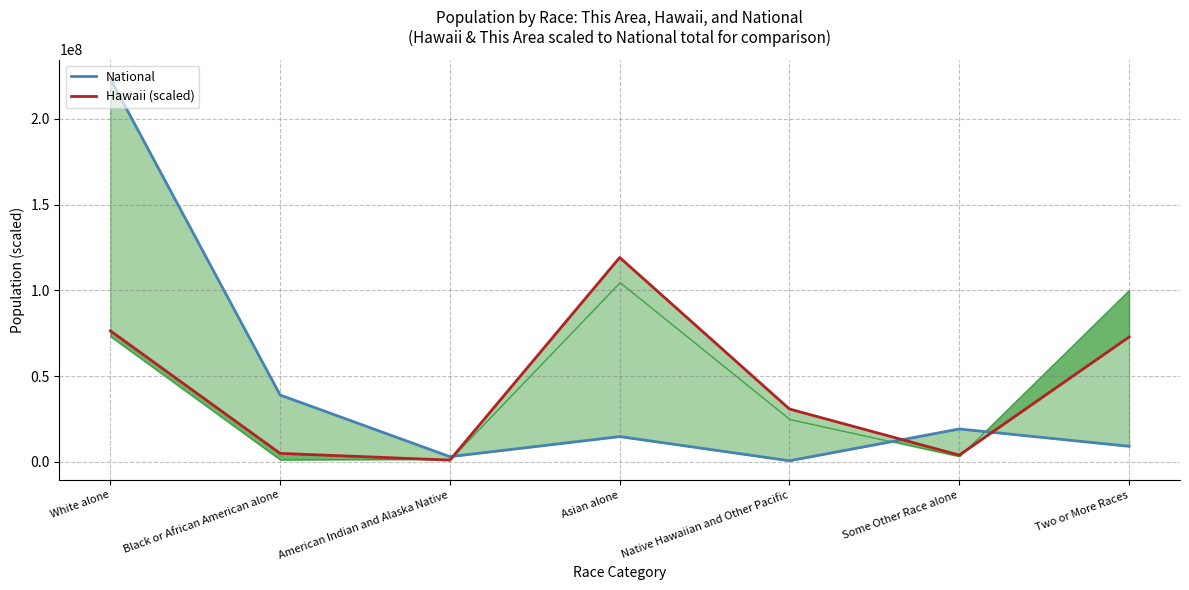

What is the sum of the Hawaii (scaled) values at Black or African American alone and Native Hawaiian and Other Pacific?

35599108.3